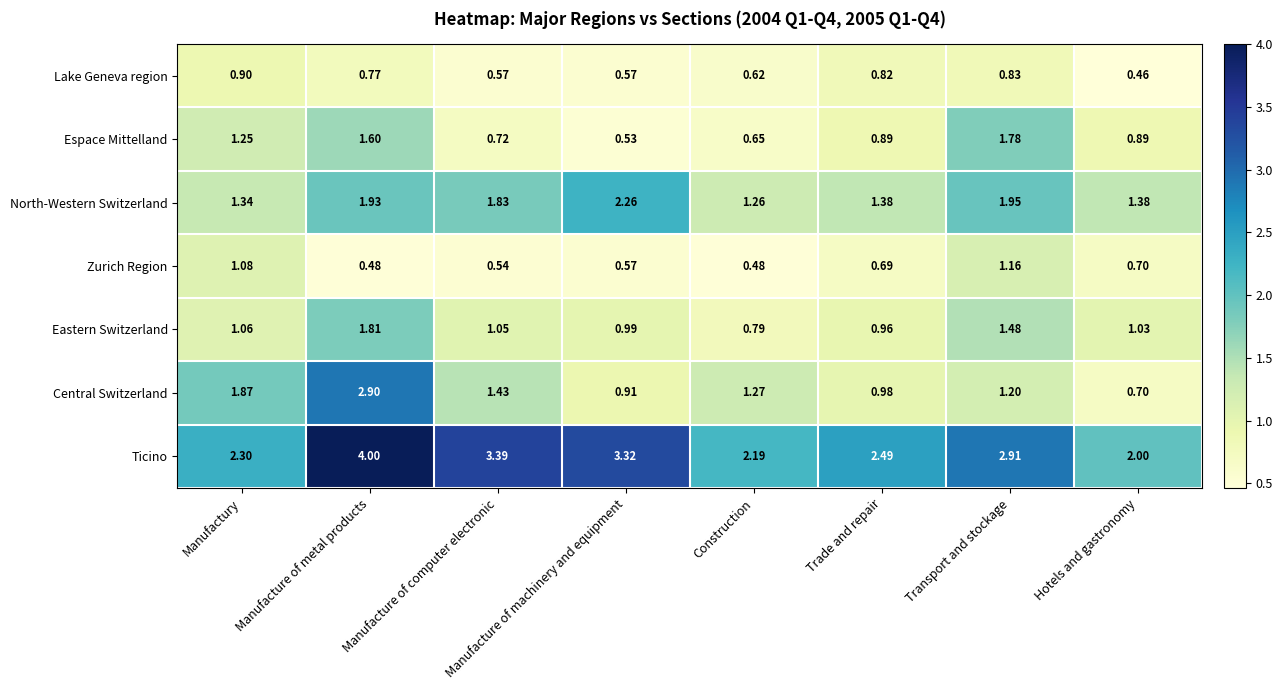

What is the total value across all series at Manufacture of metal products?

13.5